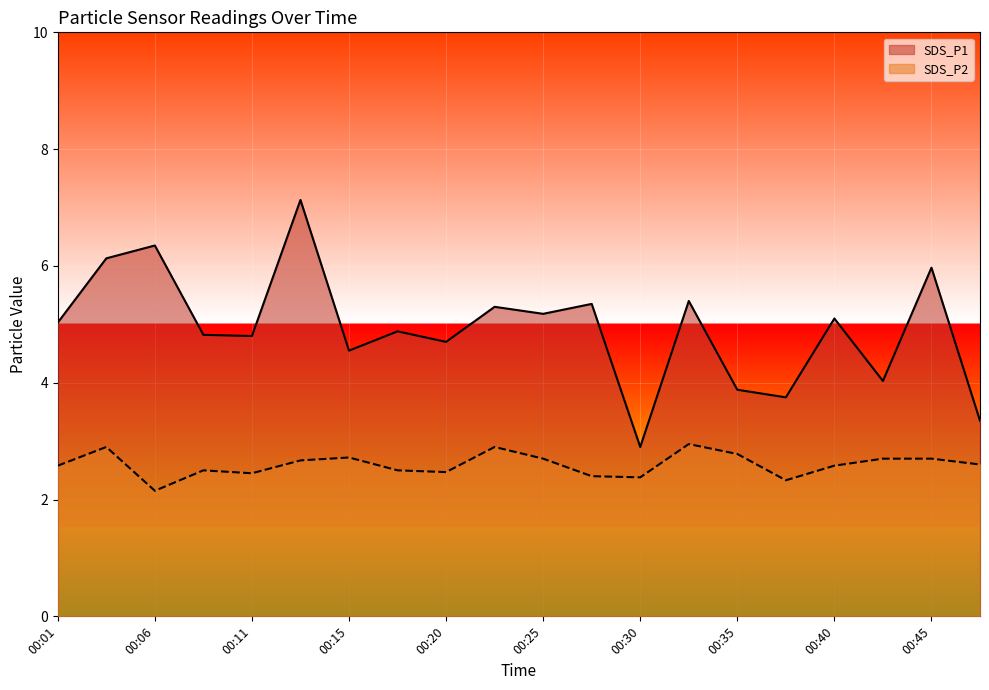

Where is the first local maximum for SDS_P1?

00:06